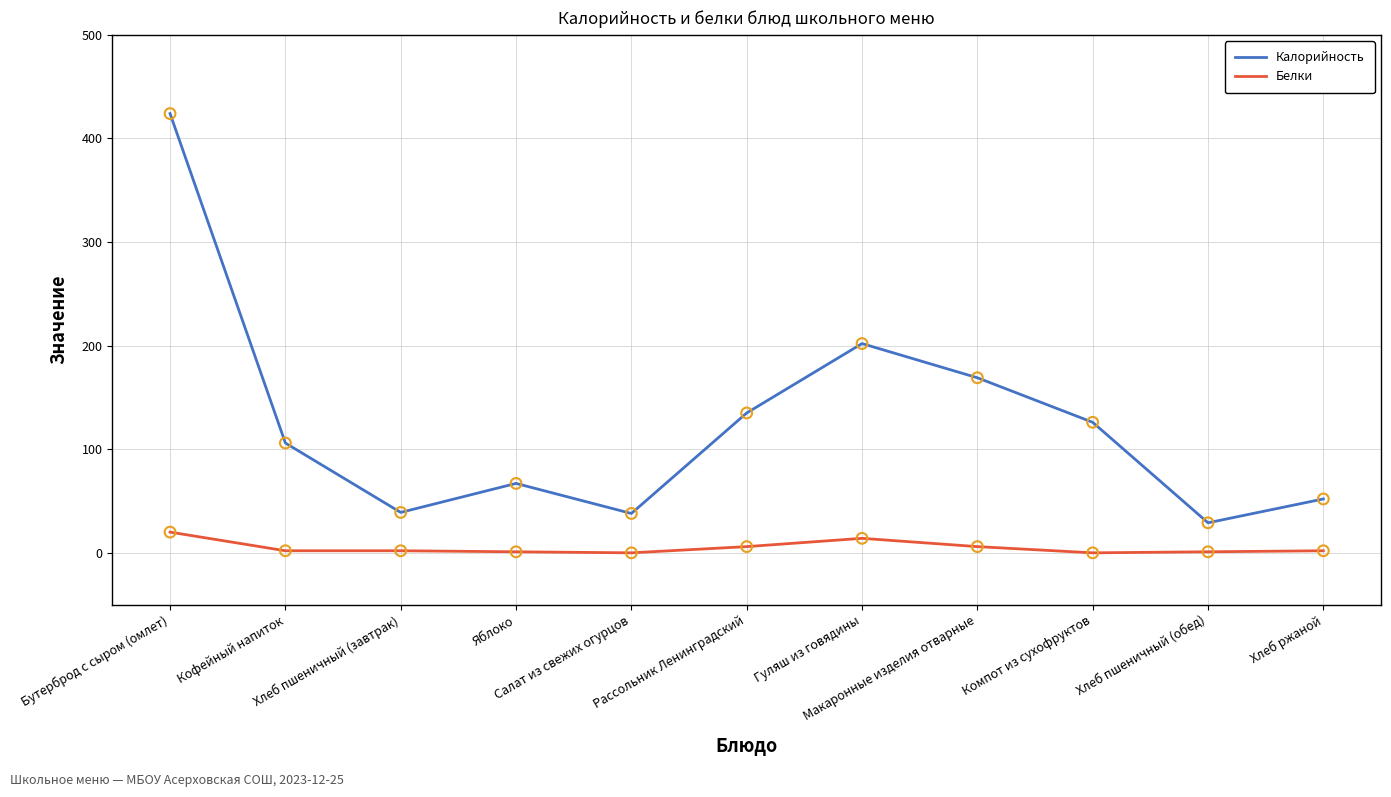

What are all the series names shown in the legend?

Калорийность, Белки